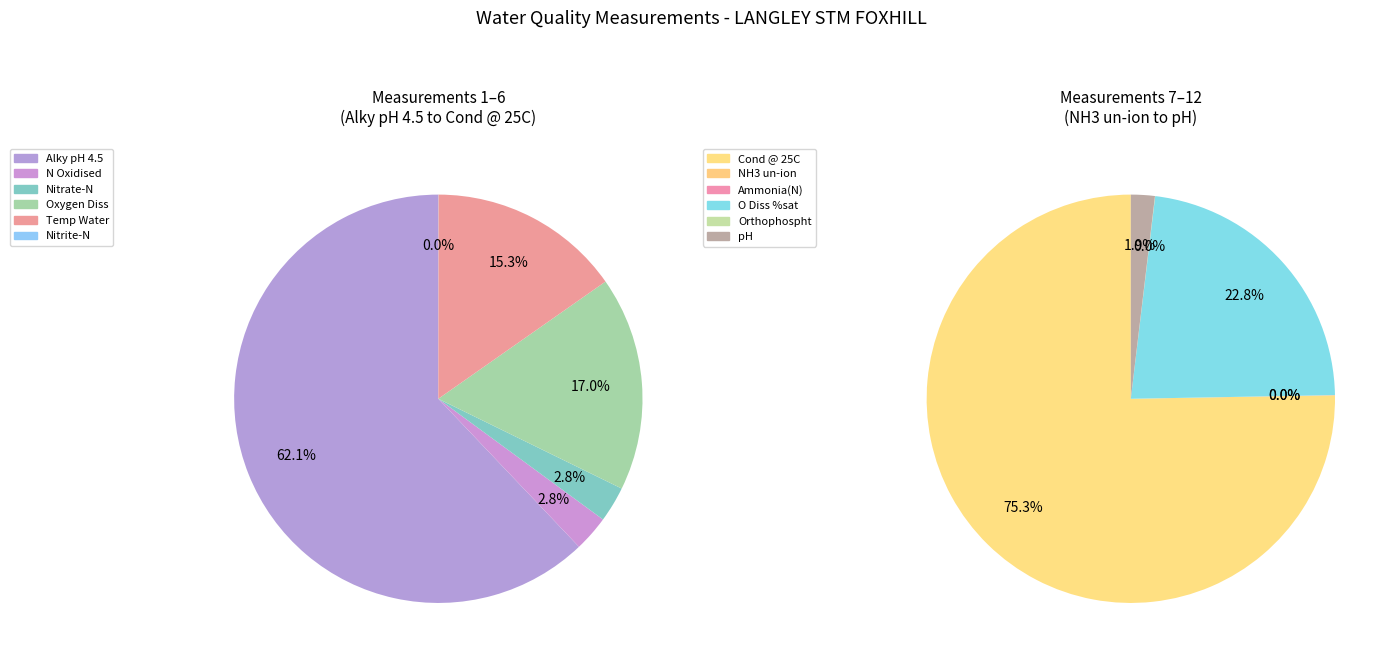

Which category accounts for the majority?

Cond @ 25C